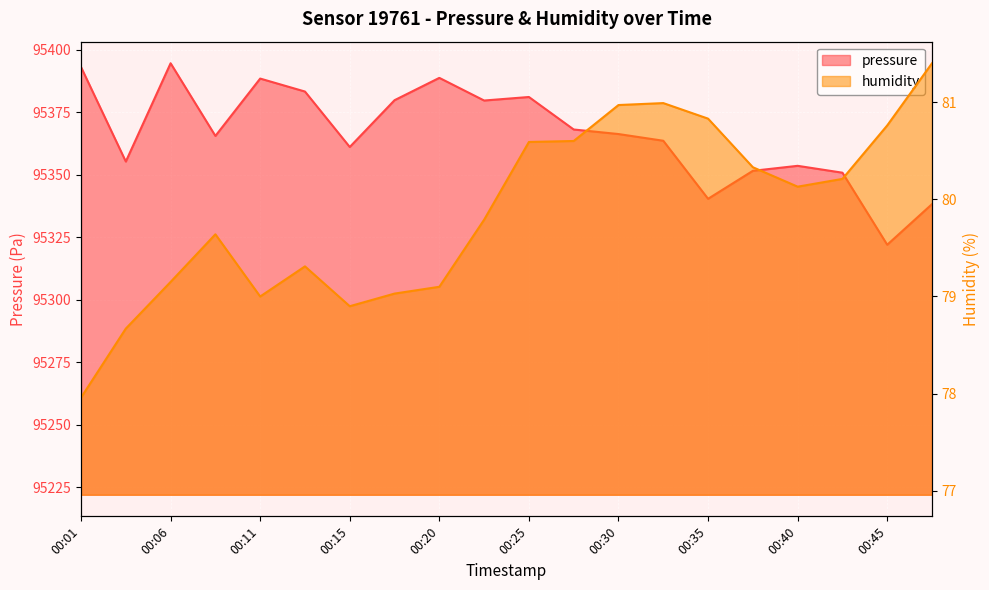

Rank the series at 00:25 from lowest to highest value.

humidity, pressure